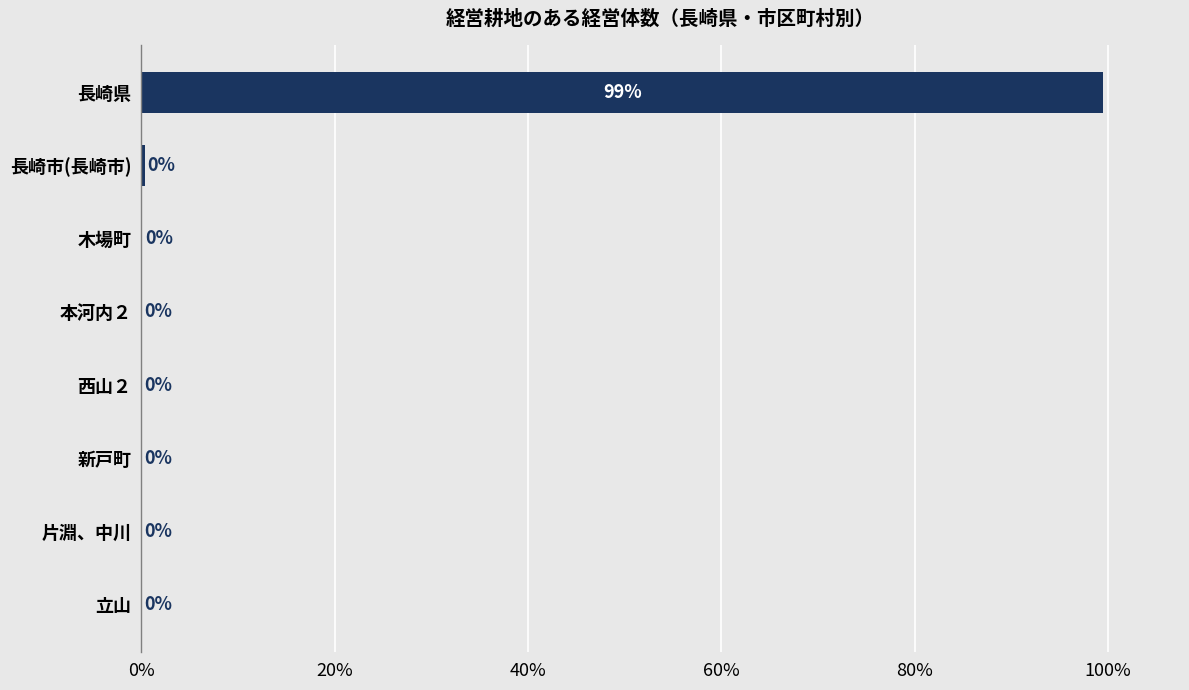

Are the bars grouped side by side (vs. stacked)?

No